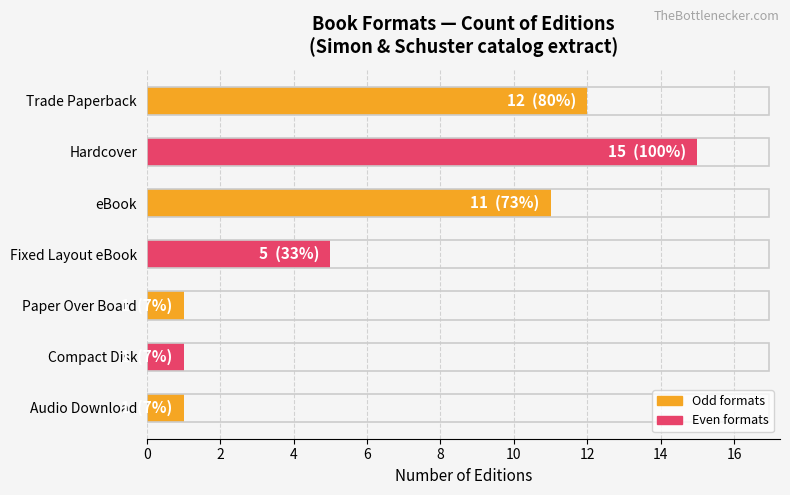

What is the average value?

7